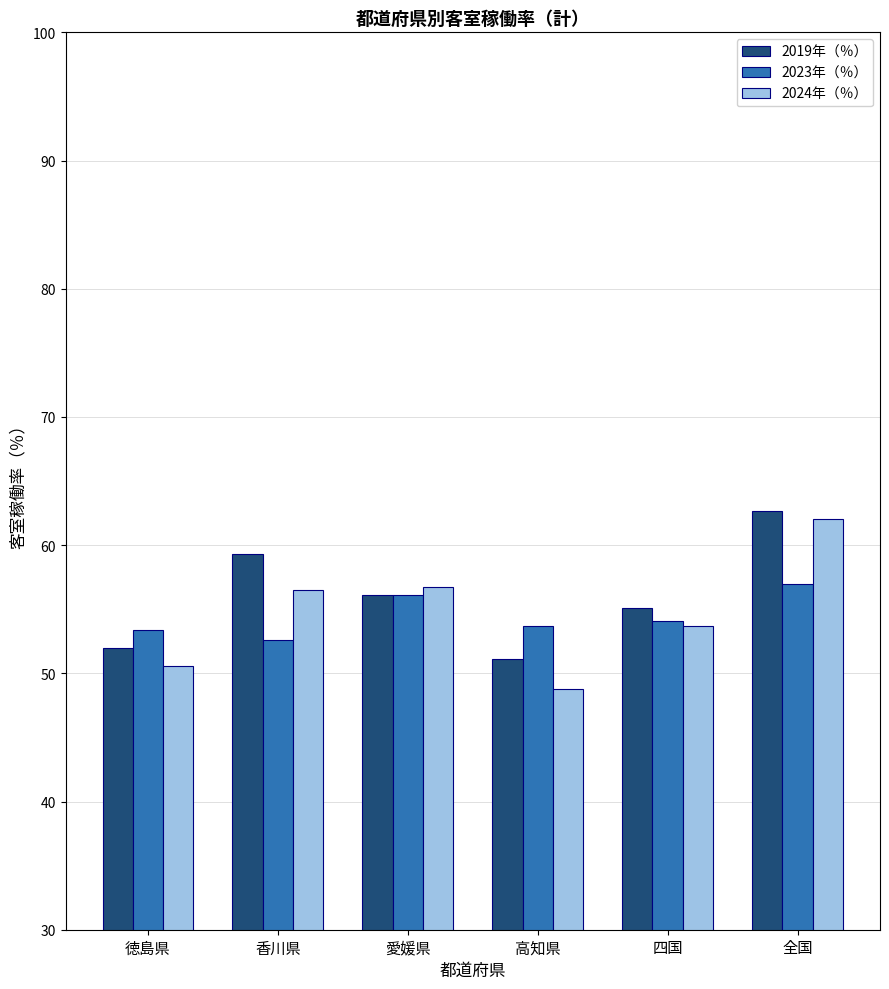

At how many categories does at least one series exceed 50?

6